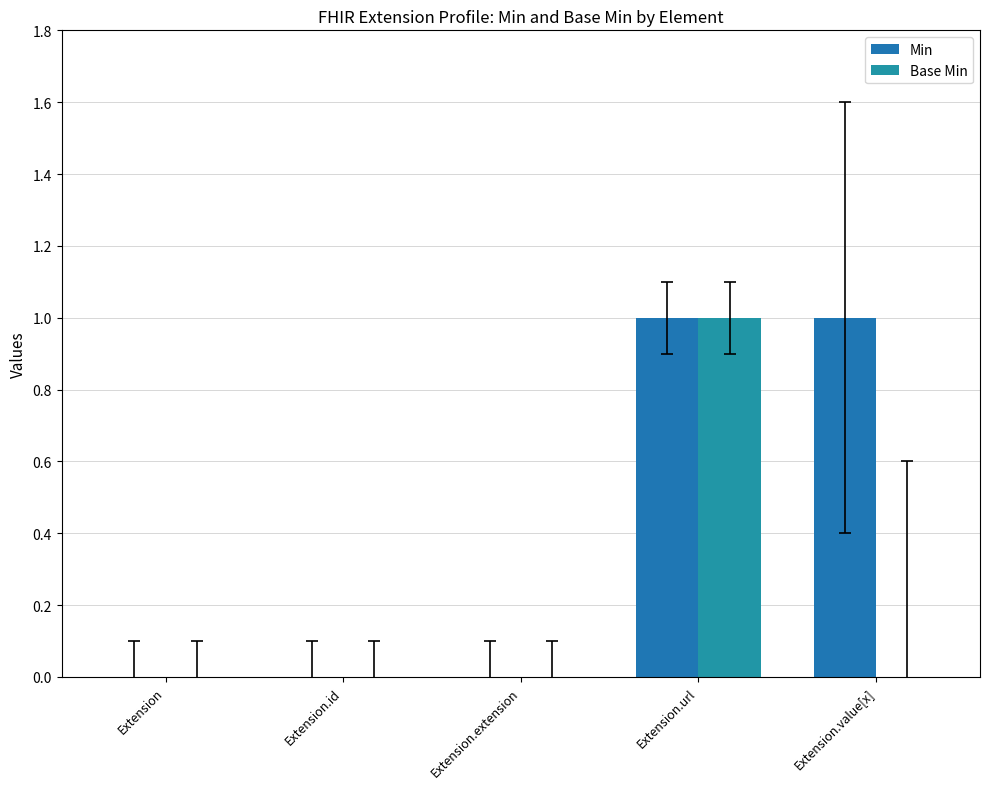

What position from the left is Extension.id?

2